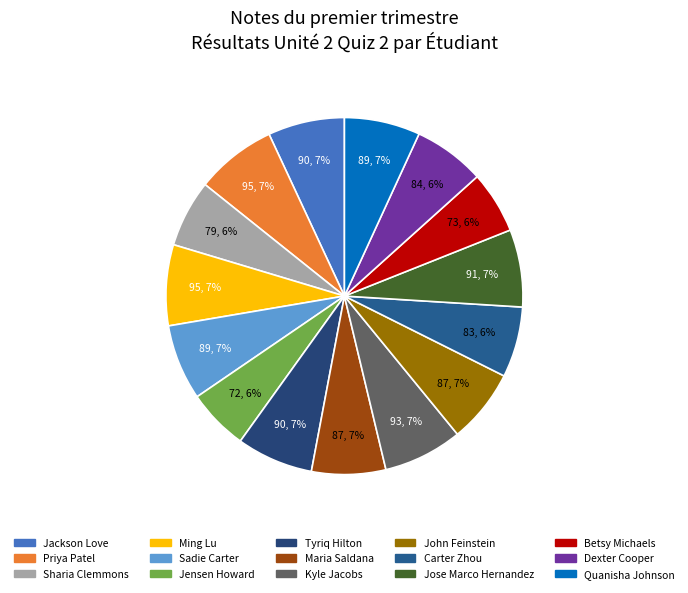

What portion of the pie excludes Jensen Howard?

94.4%